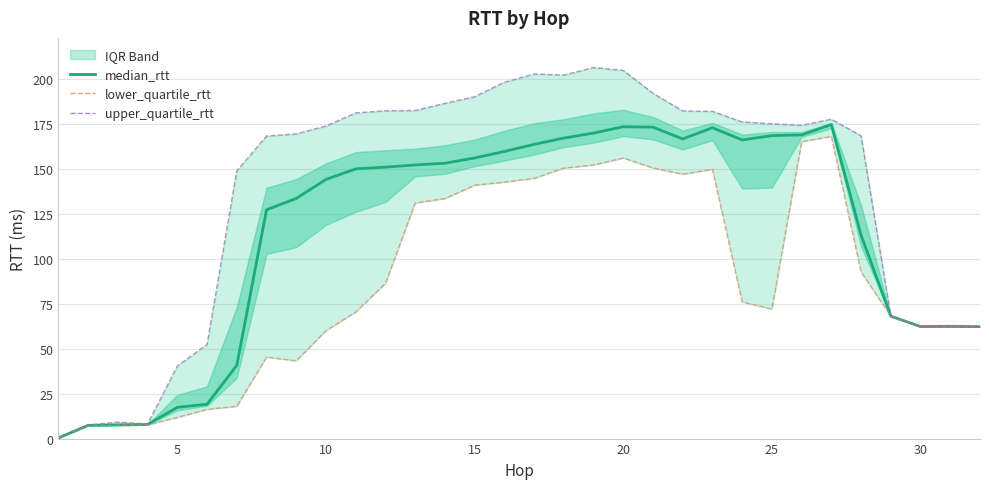

True or false: upper_quartile_rtt has a value of 326.0 at 21.

False